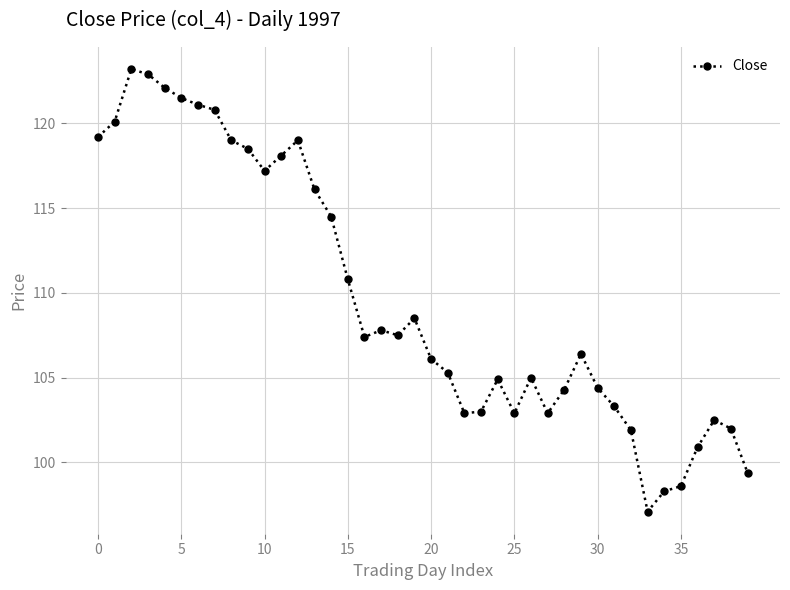

Does the chart have visible grid lines?

Yes